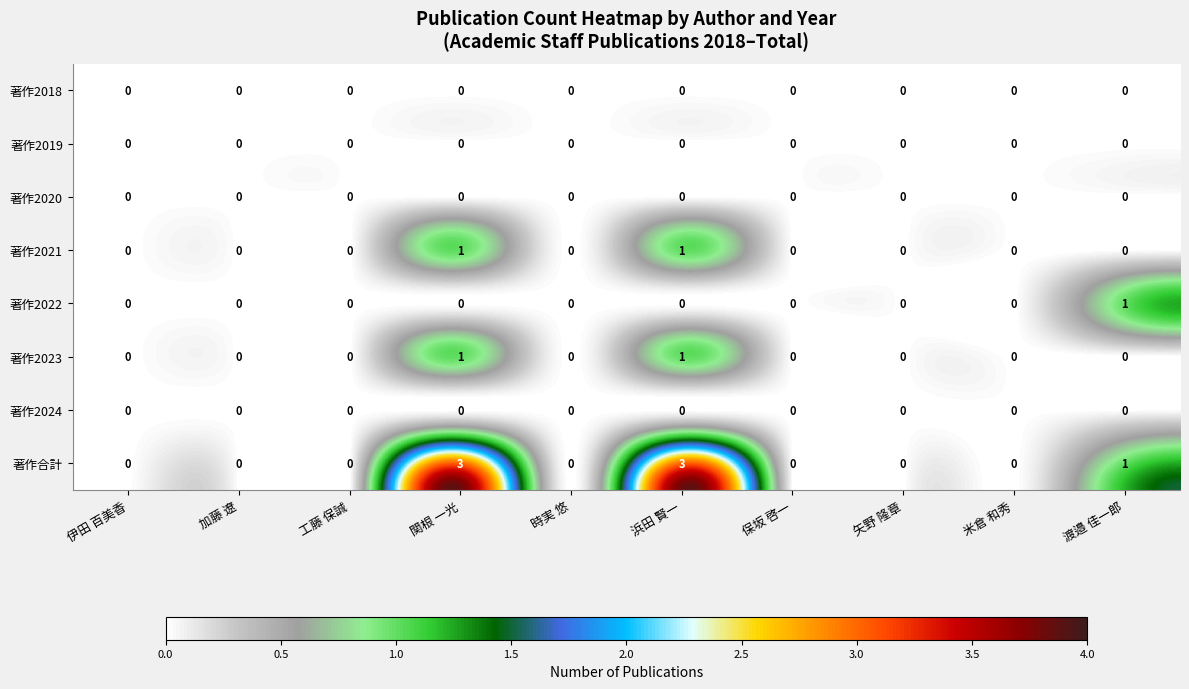

The value of 著作2023 at 浜田 賢一 is 1. True or false?

True